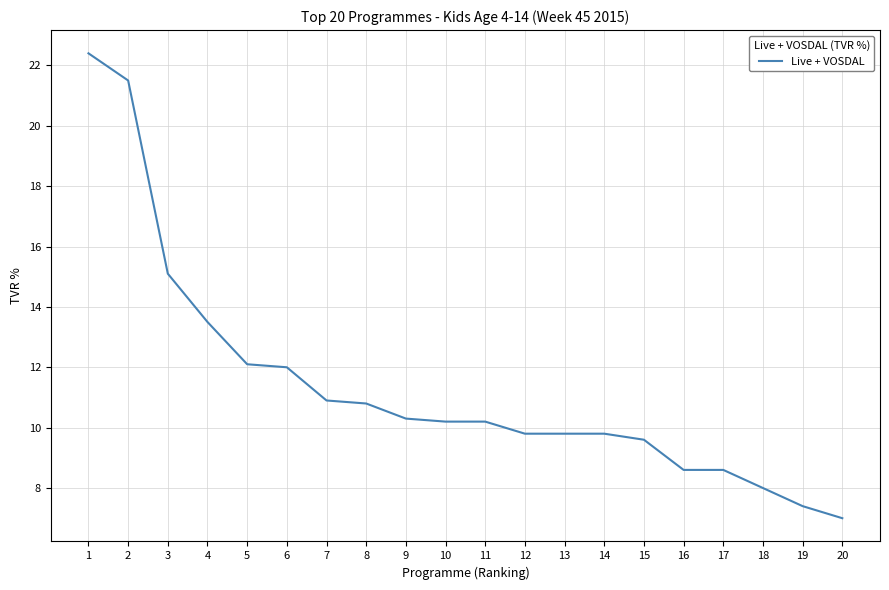

The value at 10 is 10.2. True or false?

True